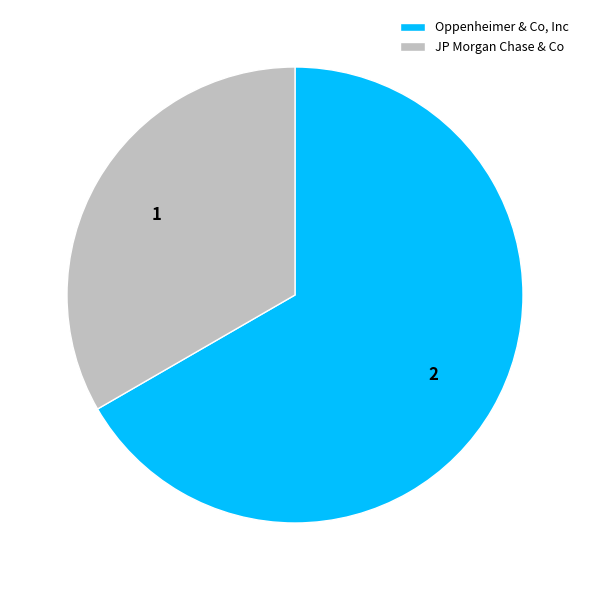

Between JP Morgan Chase & Co and Oppenheimer & Co, Inc, which is larger?

Oppenheimer & Co, Inc